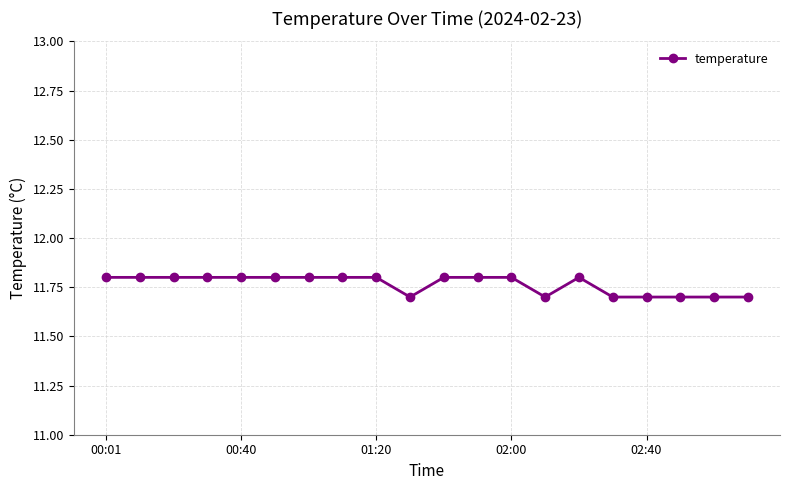

How many values are between 11 and 12?

20